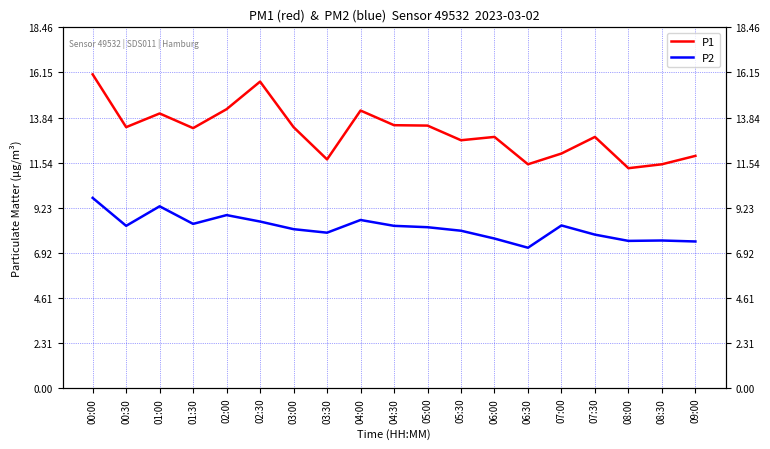

Reading right to left, list all the values displayed in this chart.

P1: 11.9	11.4	11.2	12.8	12.0	11.4	12.8	12.7	13.4	13.4	14.2	11.7	13.3	15.7	14.3	13.3	14.1	13.3	16.1
P2: 7.5	7.5	7.5	7.8	8.3	7.2	7.7	8.1	8.2	8.3	8.6	8.0	8.1	8.5	8.8	8.4	9.3	8.3	9.7